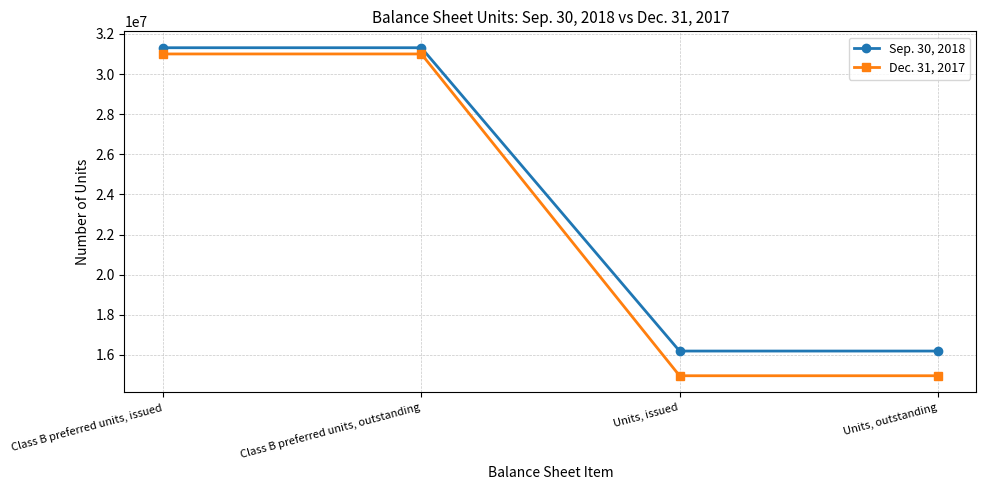

True or false: Sep. 30, 2018 has more than 1 points higher than both neighbors.

False